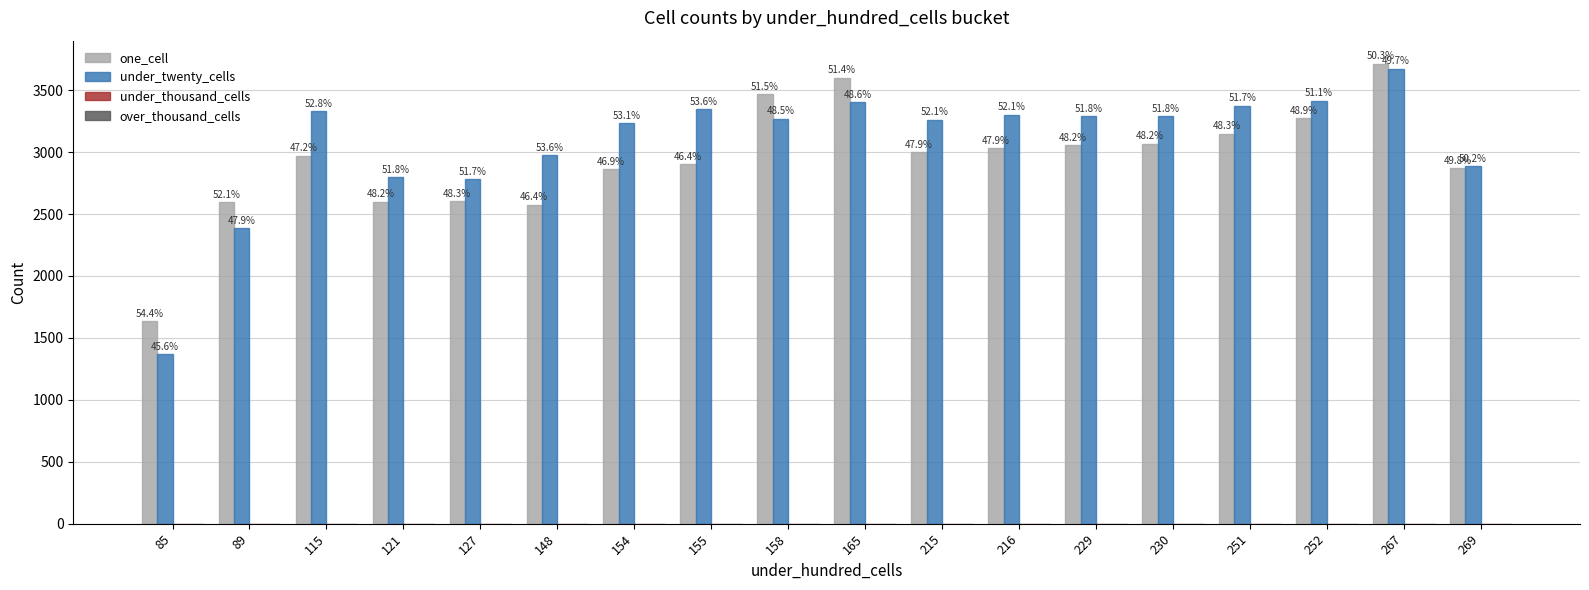

What is the value of the under_twenty_cells bar at the 1st from the left?

1369